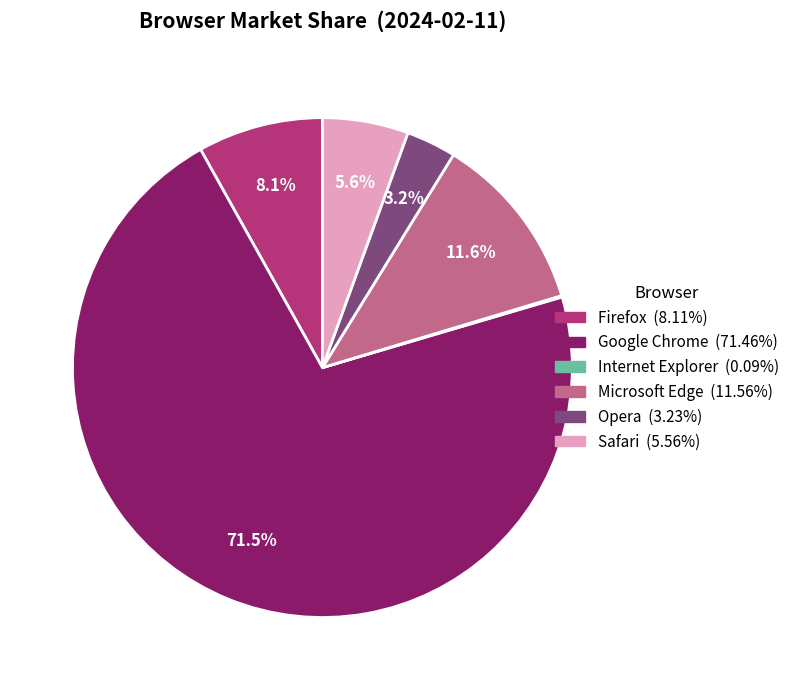

True or false: Safari accounts for 17% of the total.

False